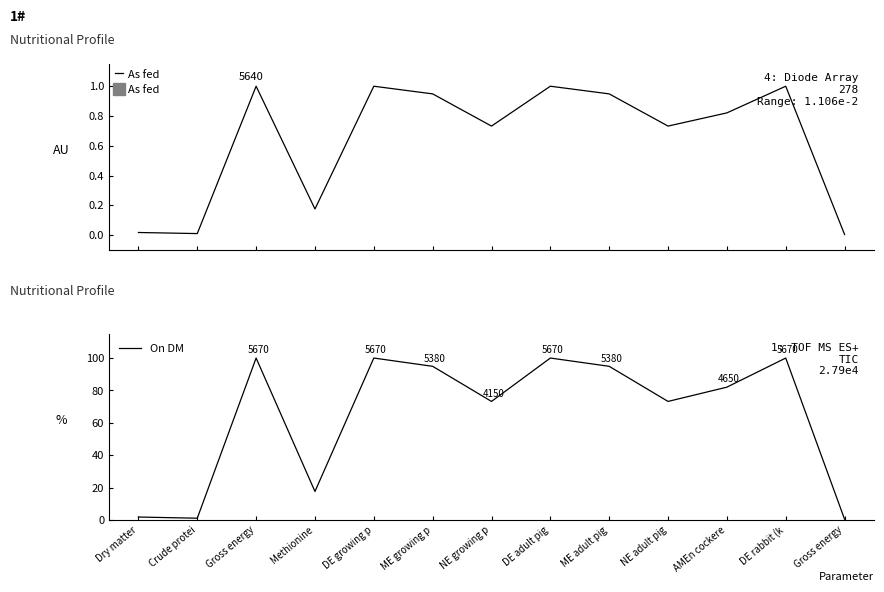

True or false: As fed and On DM intersect in this chart.

False